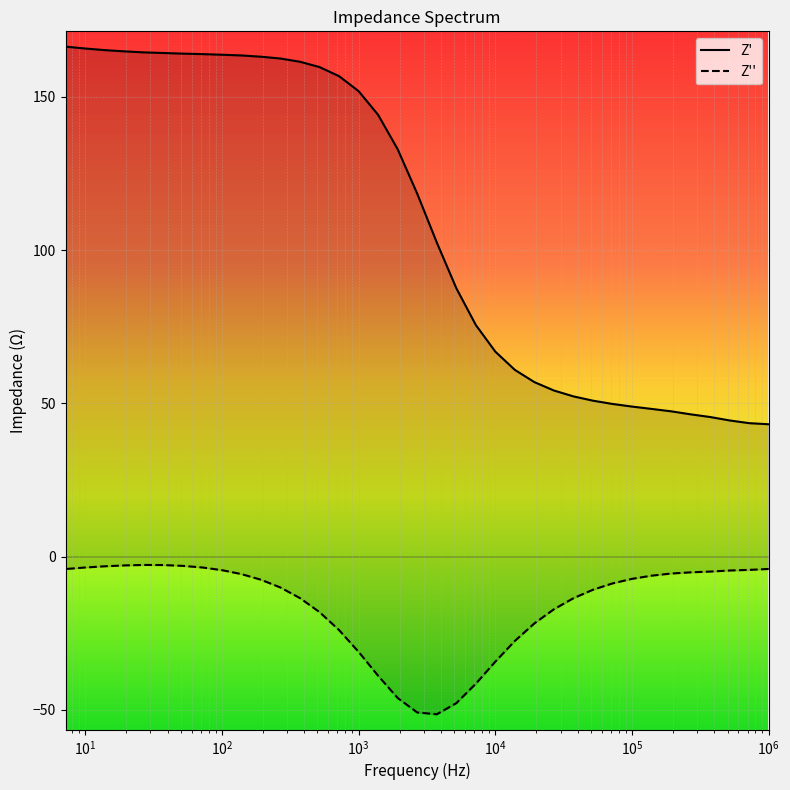

What is the value of the Z' point at the 16th from the left?

75.6